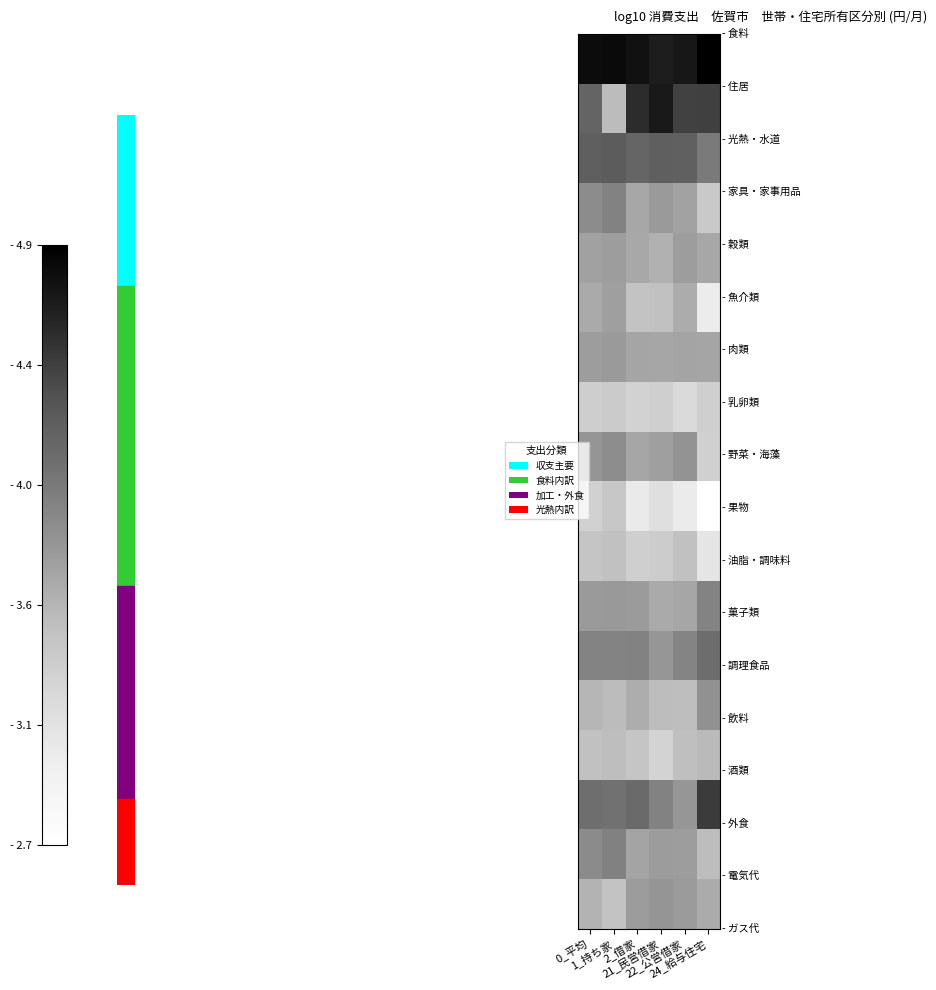

What is the smallest value displayed?

2.7